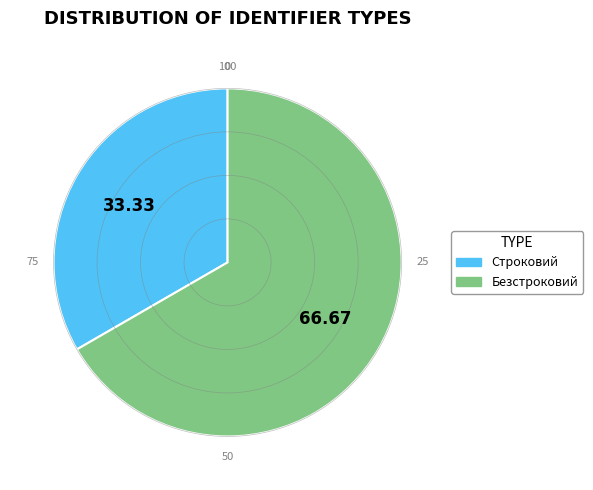

Which category has the smallest portion of the pie?

Строковий